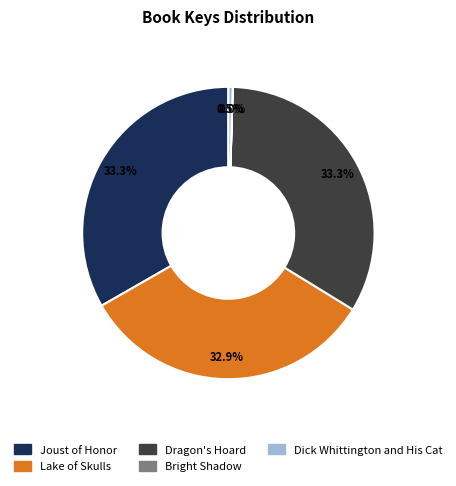

Is the sum of Lake of Skulls and Dragon's Hoard greater than half?

Yes